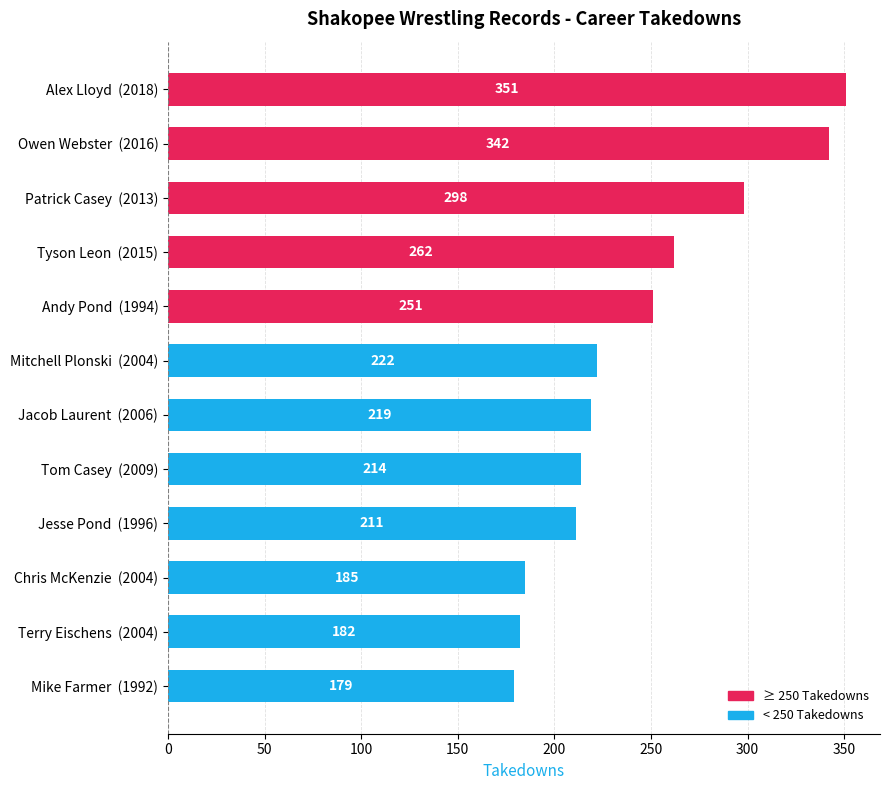

The value at Mitchell Plonski  (2004) is 126. True or false?

False